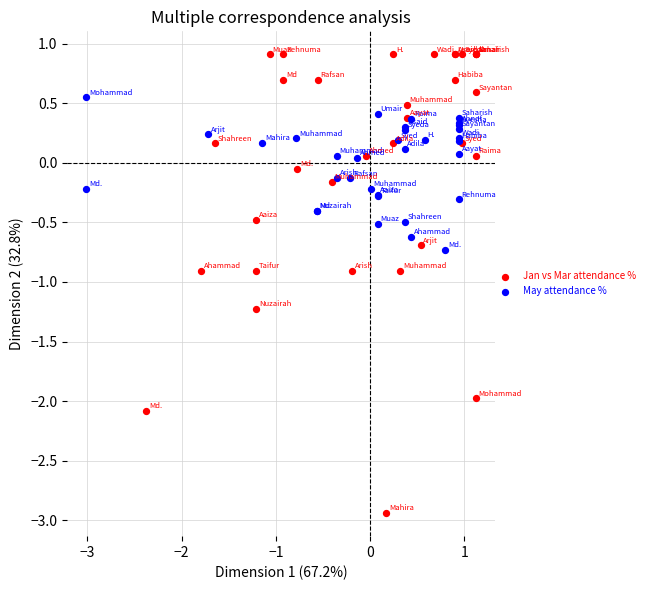

Which series has the largest Y range (max minus min)?

Jan vs Mar attendance %